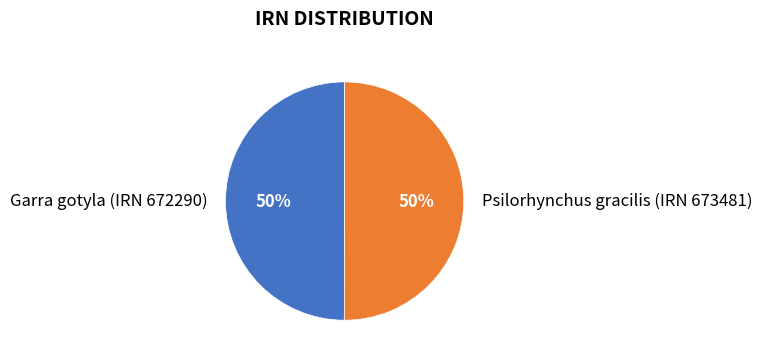

Is it true that Psilorhynchus gracilis (IRN 673481) is 37% of the pie?

False